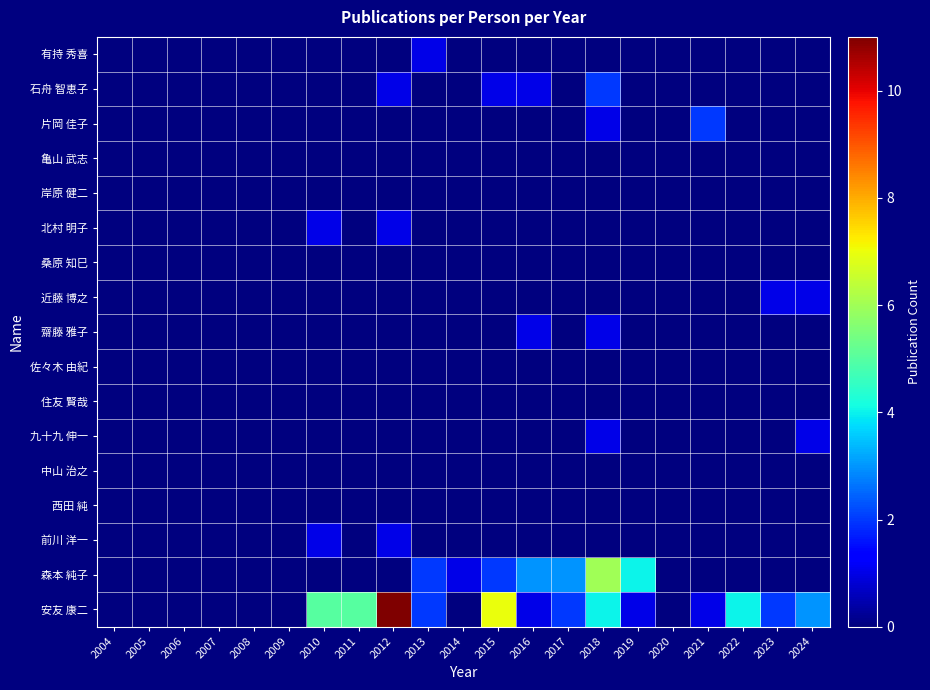

What is the greatest value displayed?

11